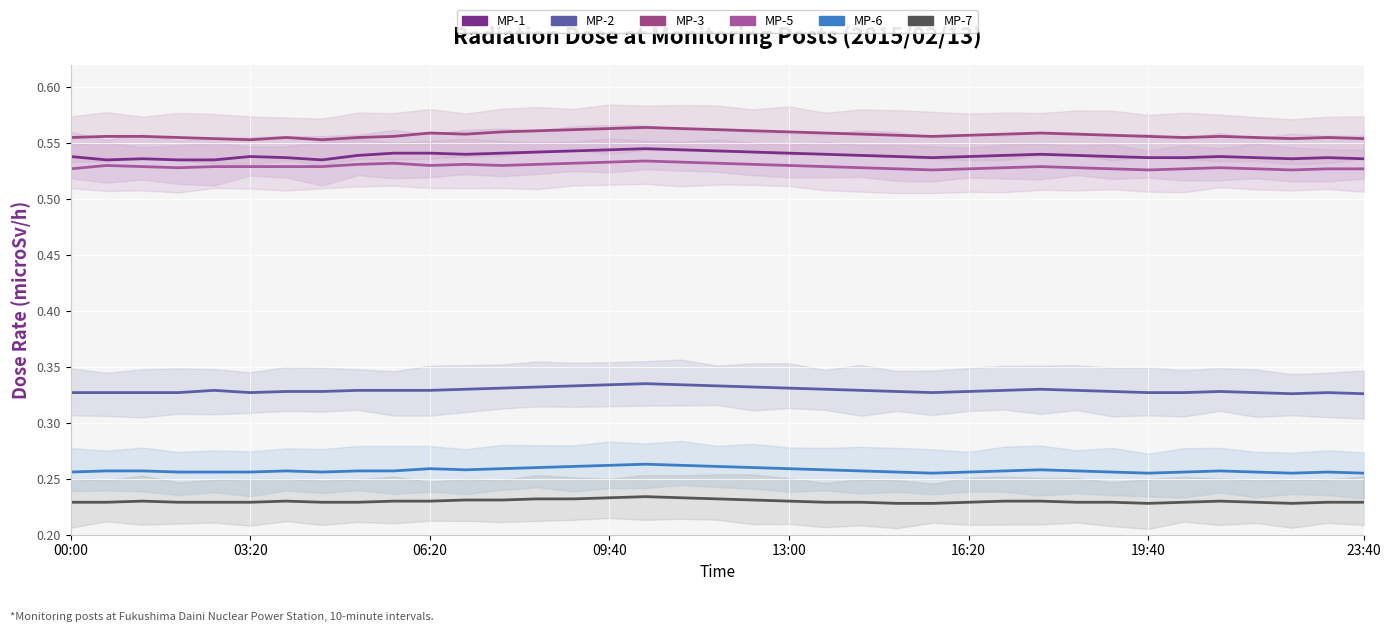

True or false: MP-6 has more than 1 interior local peaks.

True